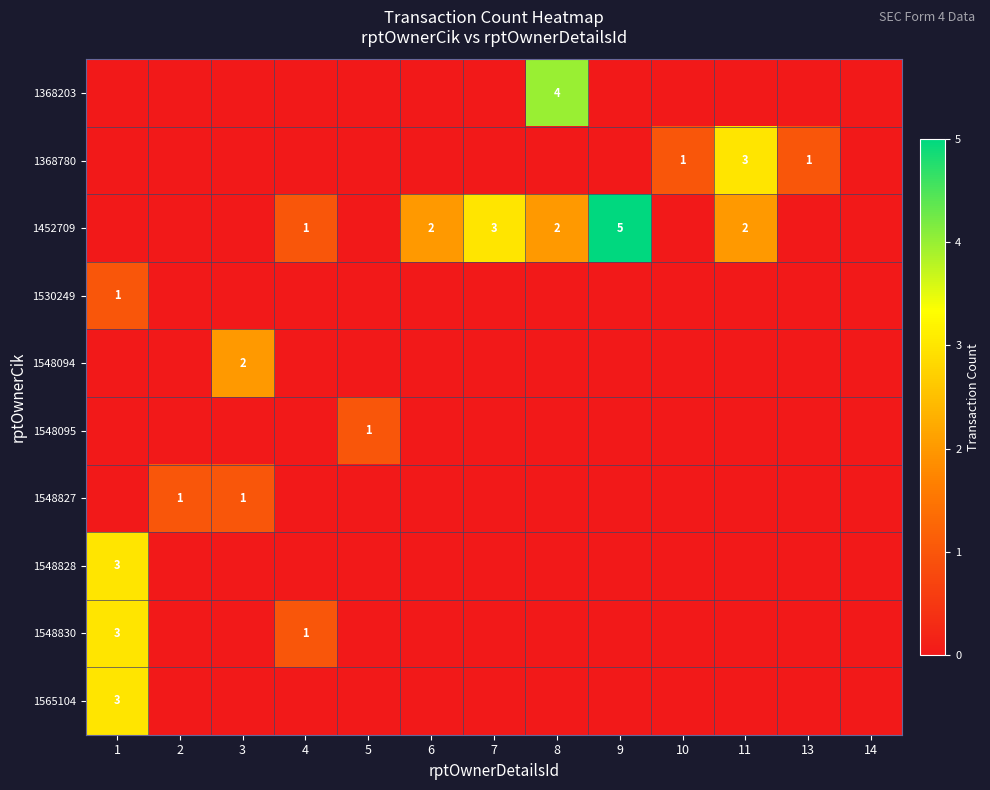

Which has a higher value, 6 or 2?

6